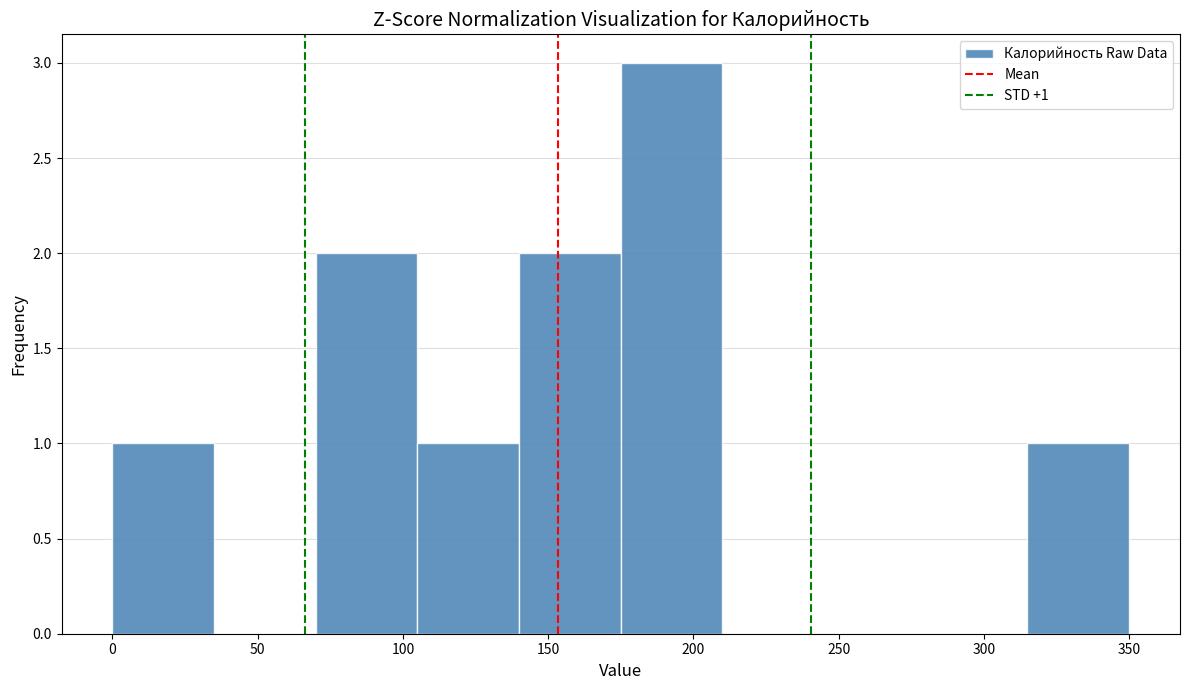

Over which range of the x-axis is the bar tallest?

175 to 210